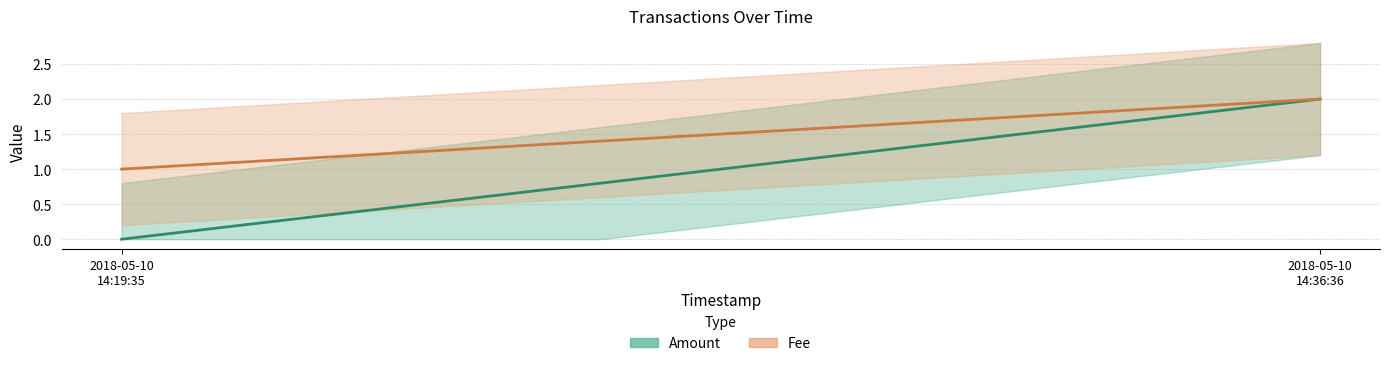

Which category has the lowest value across all series?

2018-05-10 14:19:35